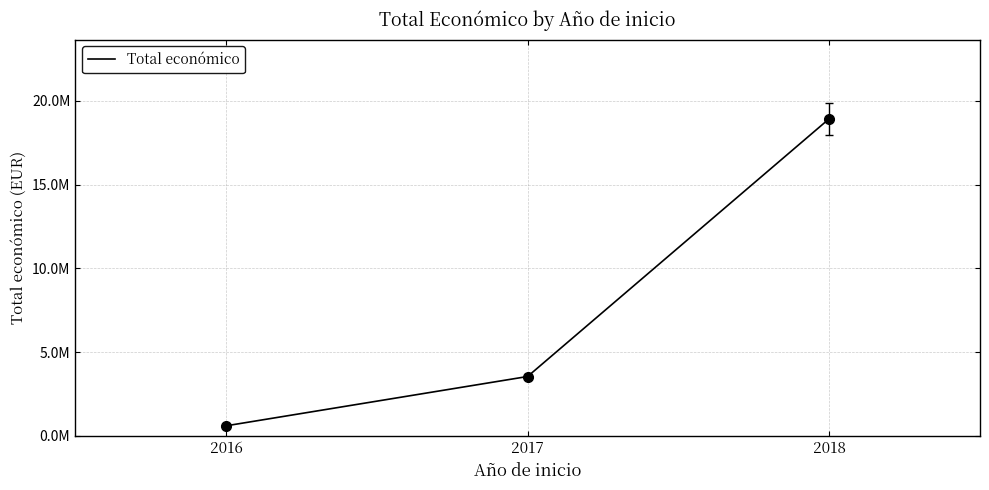

What is the sum of the values at 2016 and 2018?

19525245